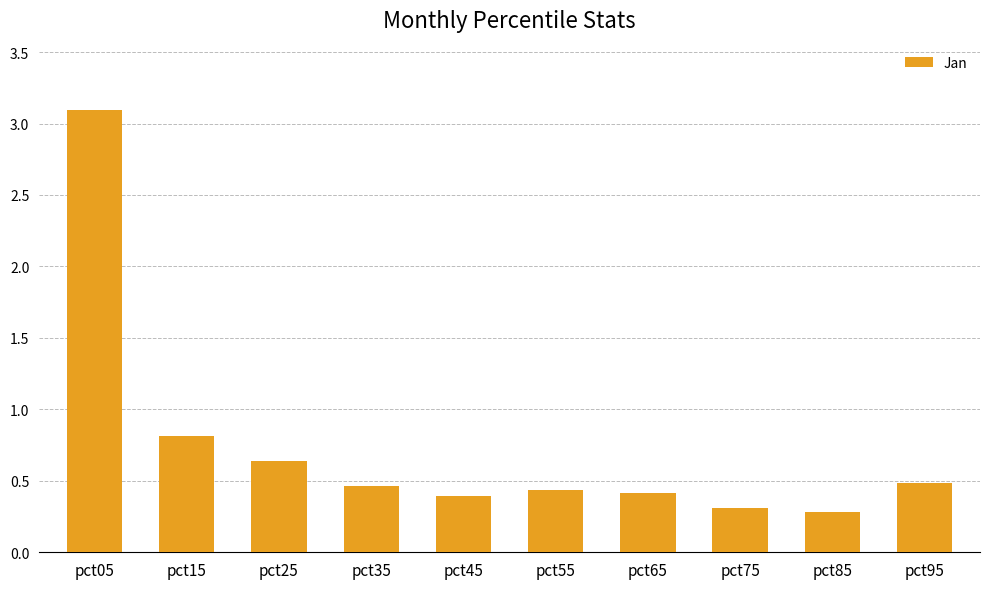

How many bars are there in total?

10